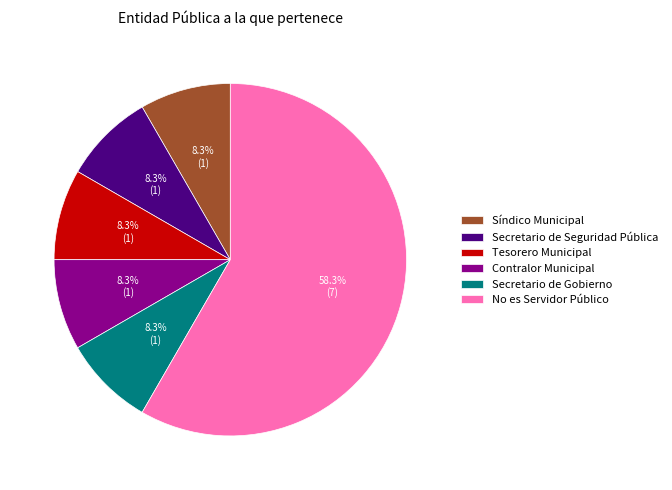

How many slices are in this pie chart?

6